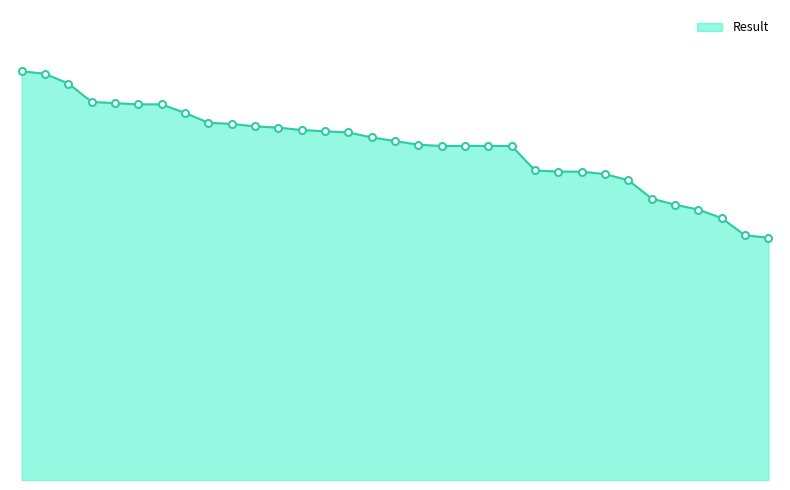

Reading right to left, what are all the values shown in this chart?

2.0	2.0	2.1	2.2	2.2	2.3	2.5	2.5	2.5	2.5	2.5	2.7	2.7	2.7	2.7	2.7	2.8	2.8	2.8	2.9	2.9	2.9	2.9	2.9	2.9	3.0	3.1	3.1	3.1	3.1	3.2	3.3	3.3